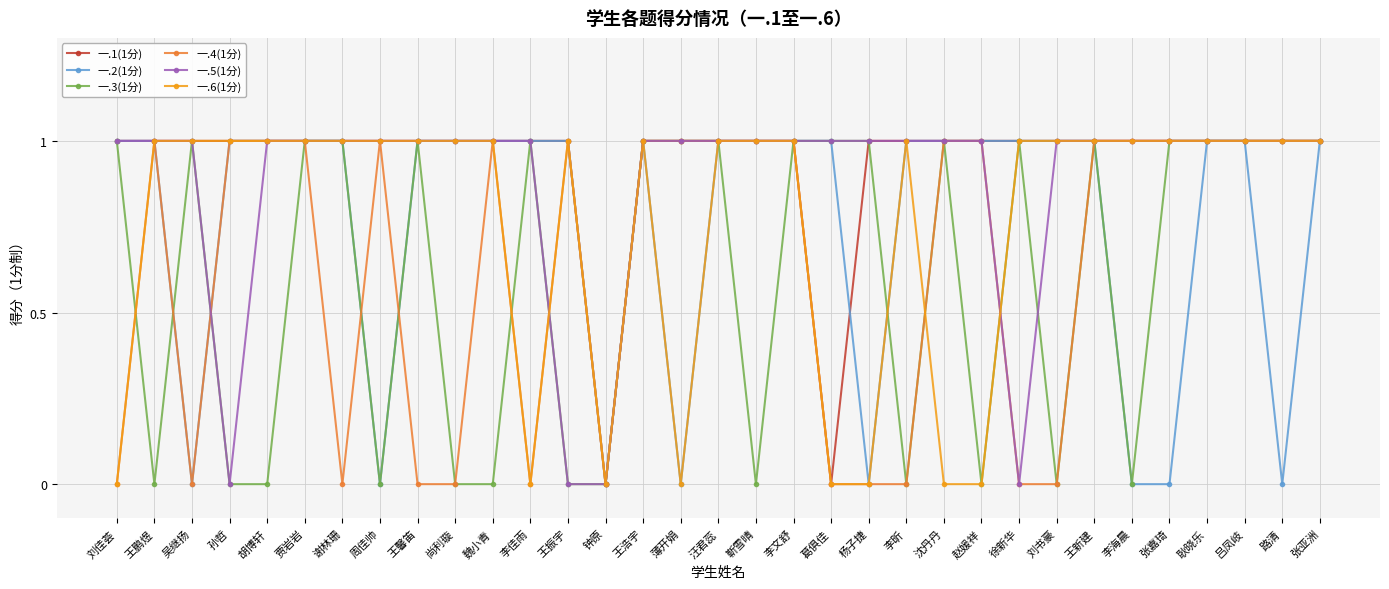

What is the label of the 27th point from the left?

王新建